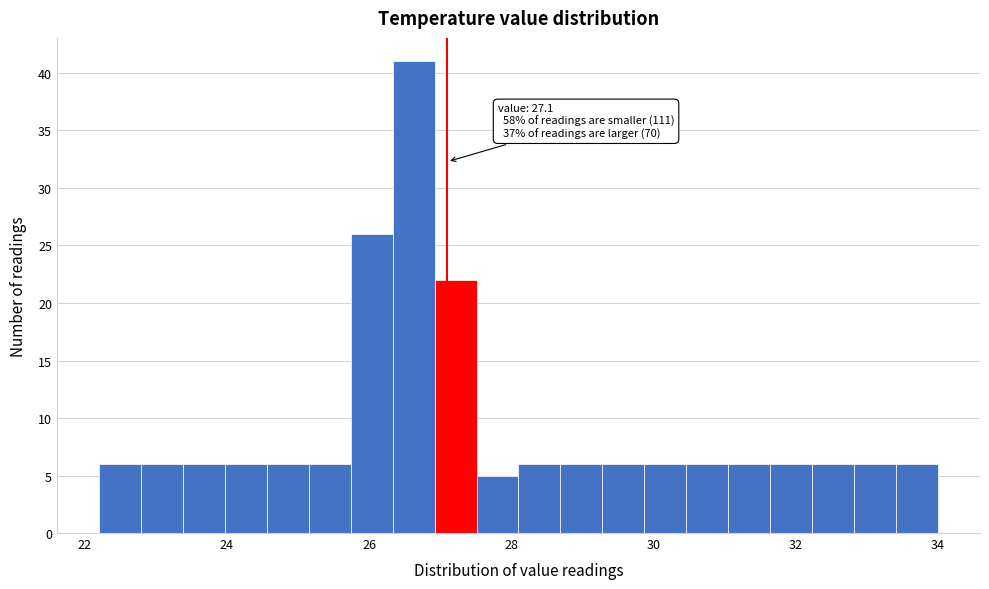

Around what value on the x-axis is the tallest bar? Give the approximate position of its centre, as read against the axis.

26.6